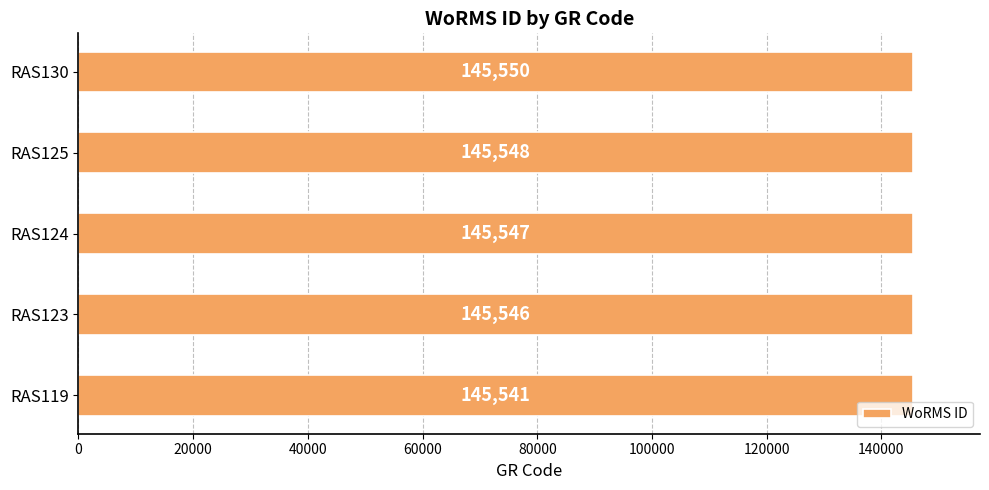

Reading top to bottom, what are all the values shown in this chart?

145550	145548	145547	145546	145541